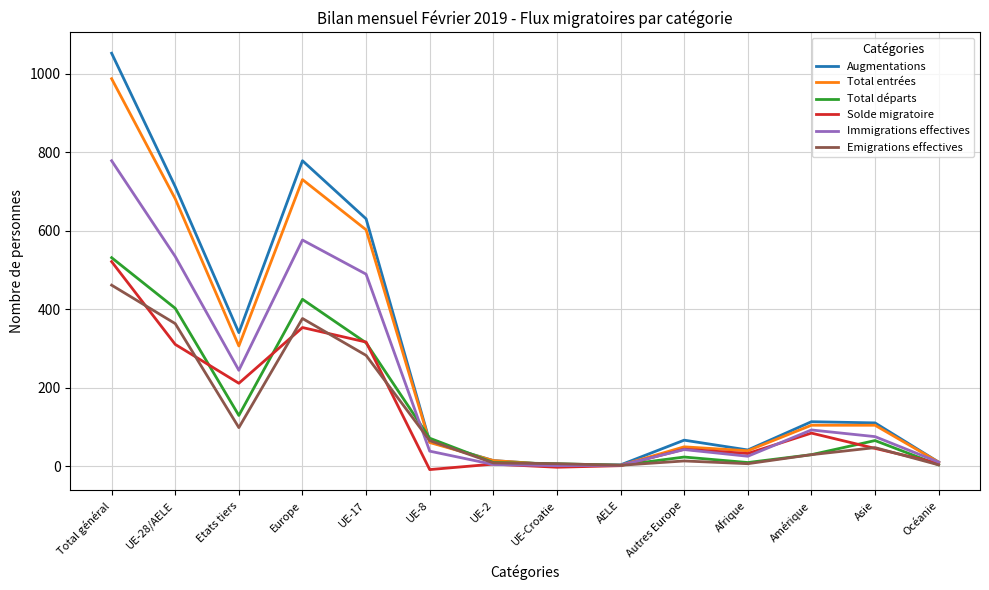

What is the sum of the Total entrées values at UE-2 and Asie?

118